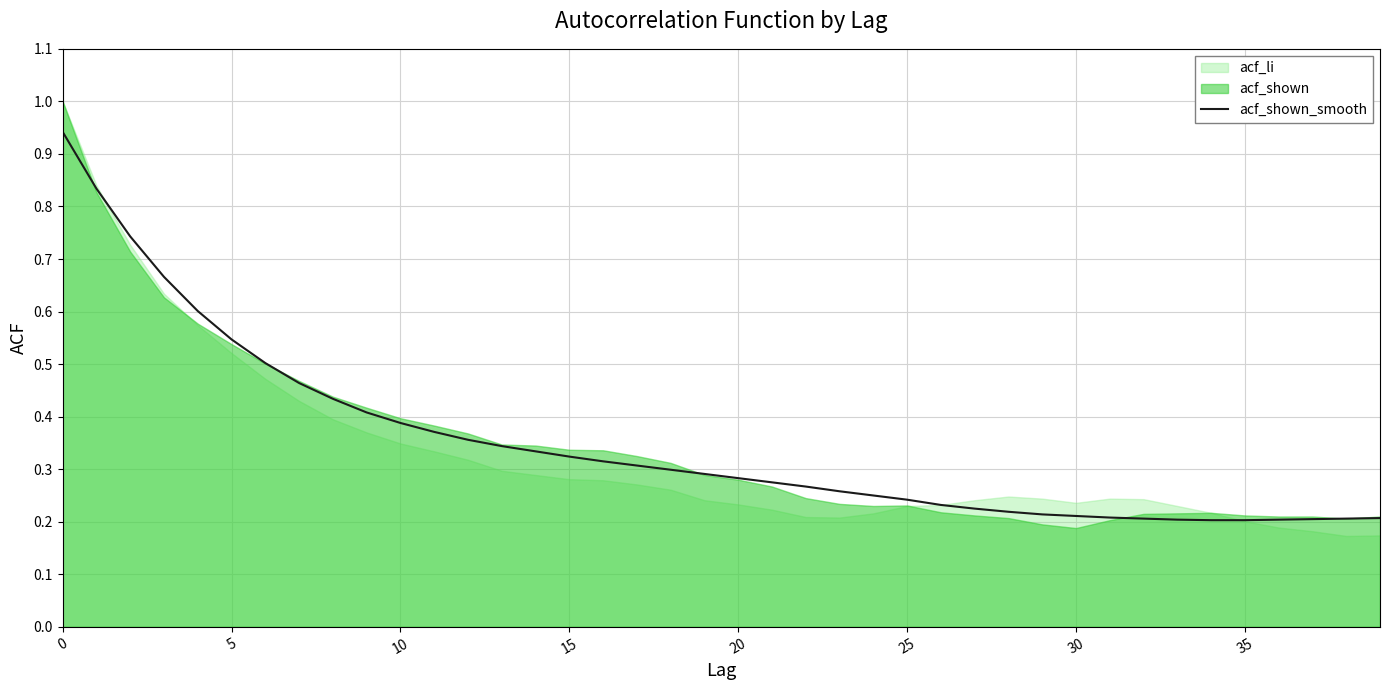

Is it true that acf_shown_smooth equals 0.2 at 35?

True